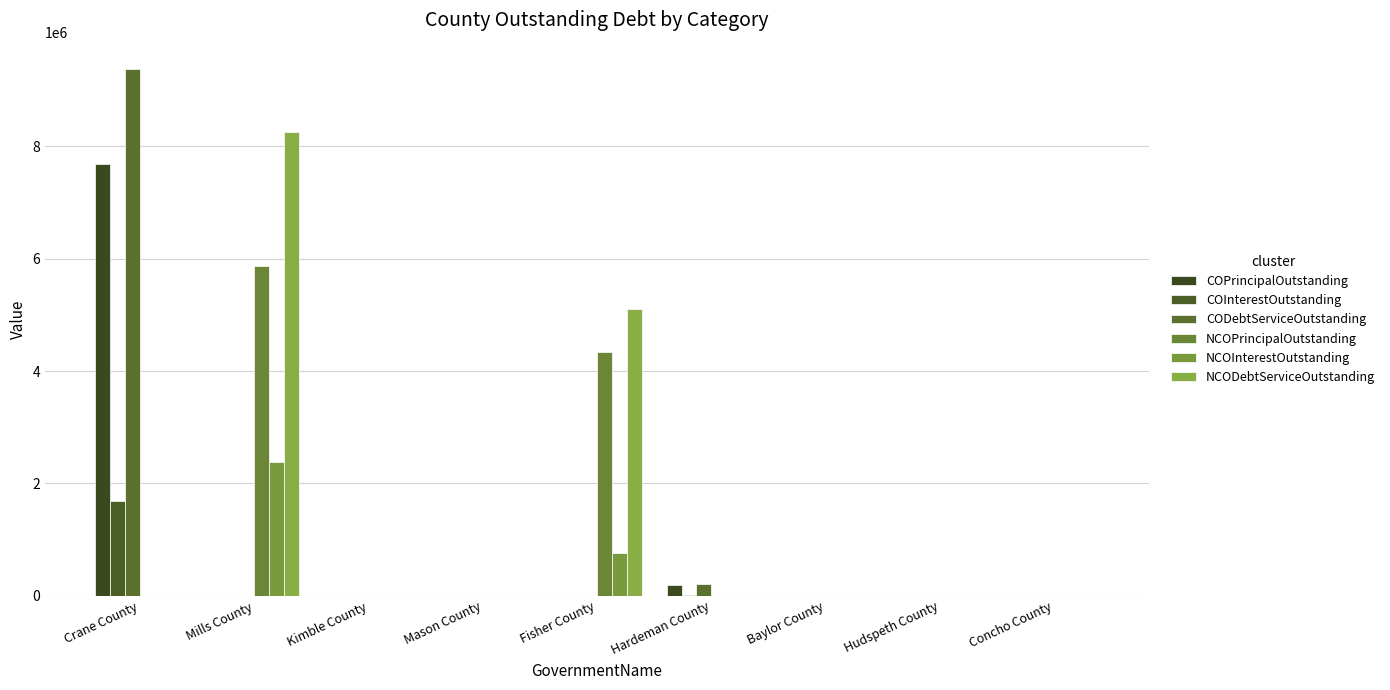

The value of NCOInterestOutstanding at Mason County is 0.0. True or false?

True